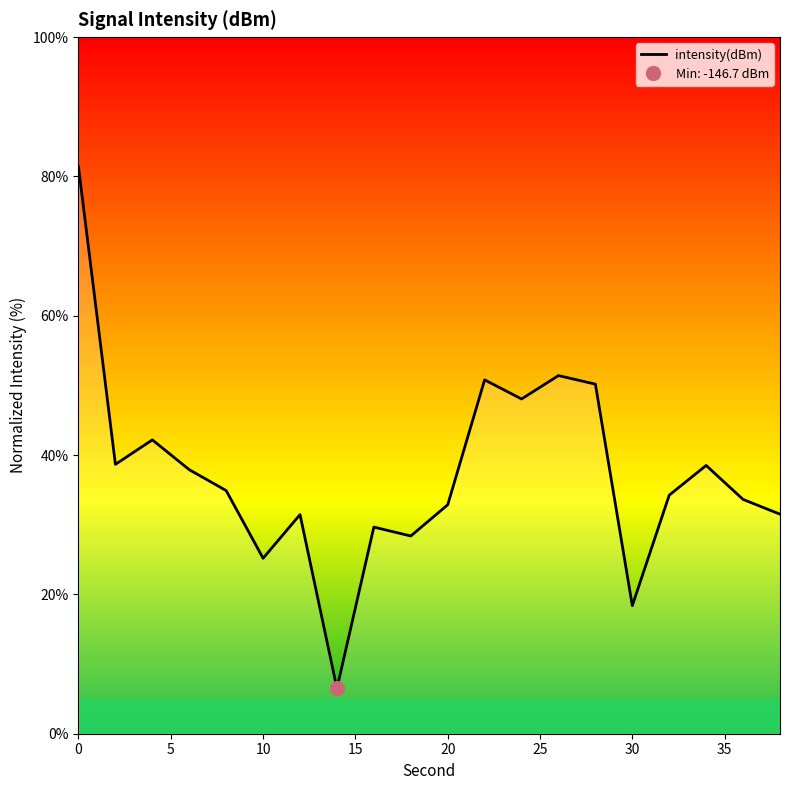

Is it true that the value at 22 is 50.8?

True